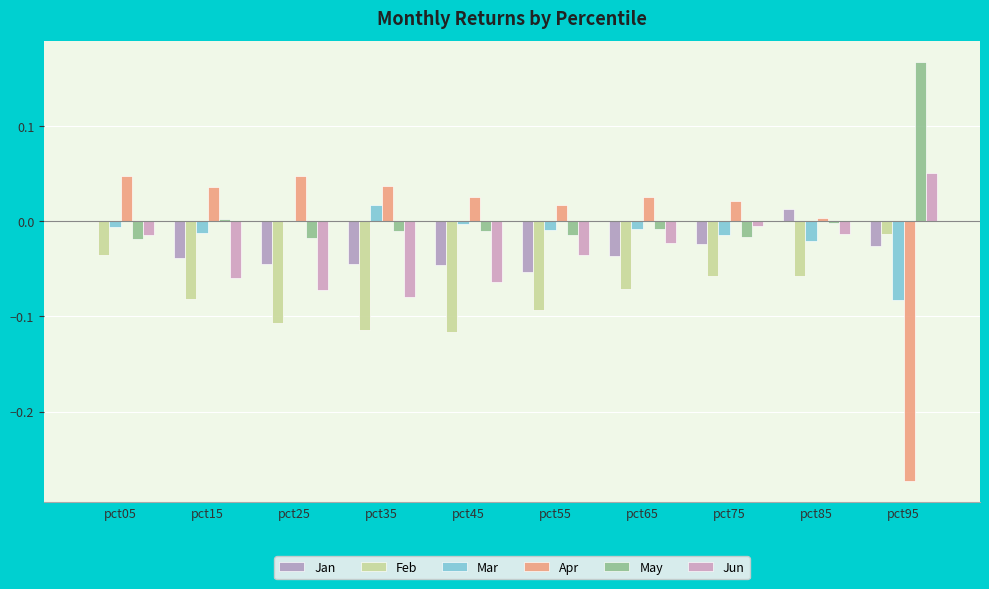

How many categories are shown in the chart?

10